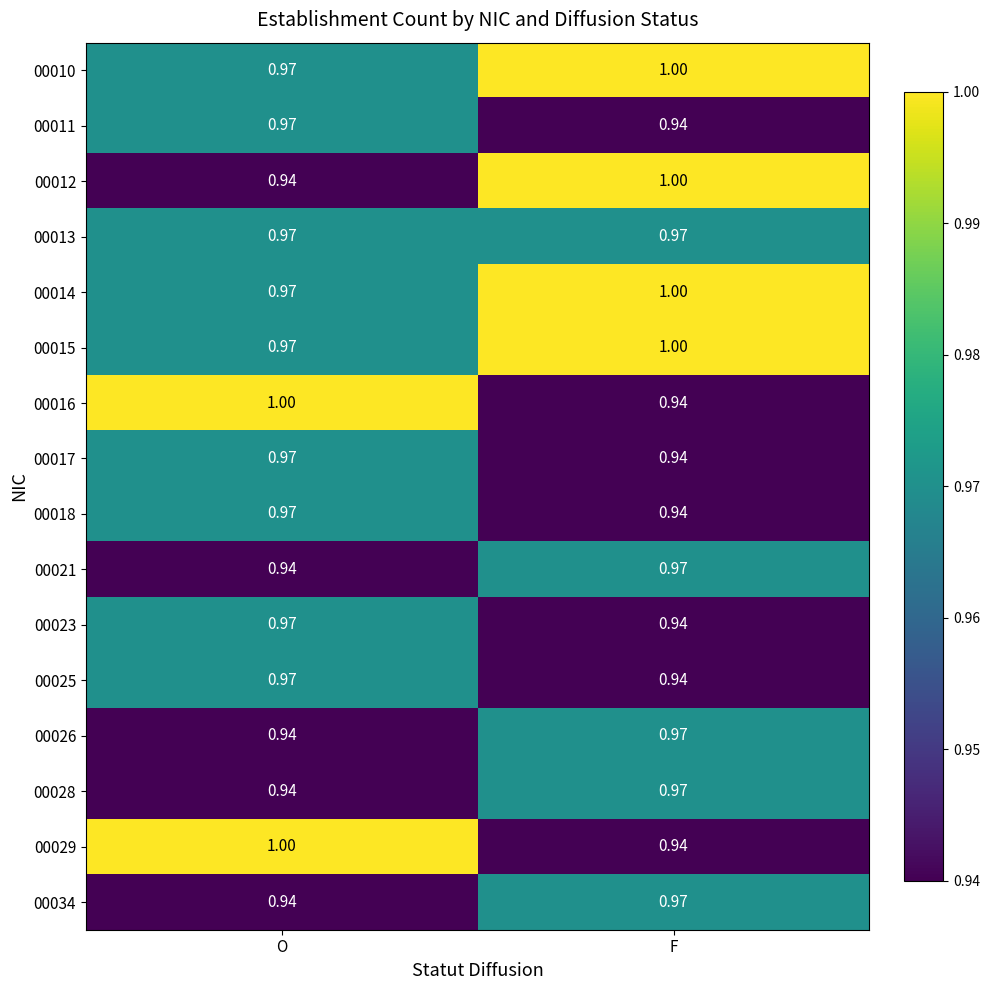

Rank the categories by 00021 value from highest to lowest.

F, O